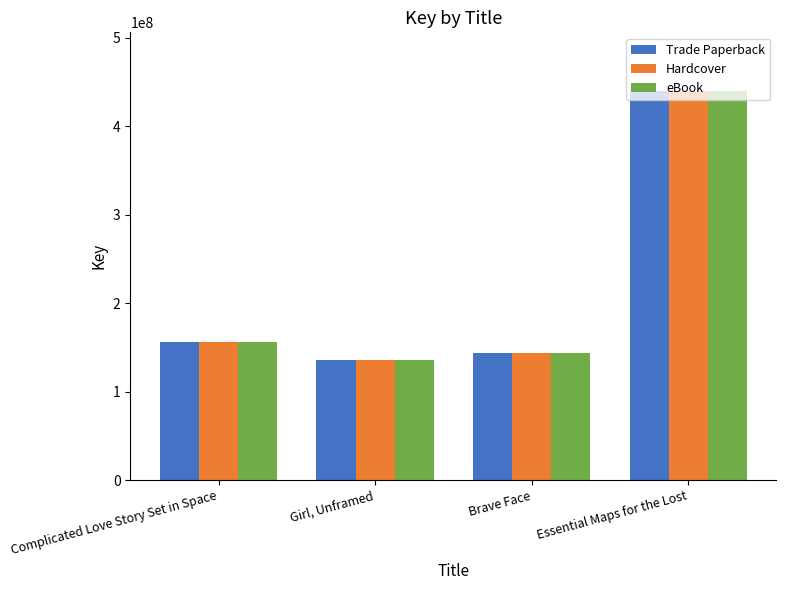

At which label does Trade Paperback reach its peak?

Essential Maps for the Lost